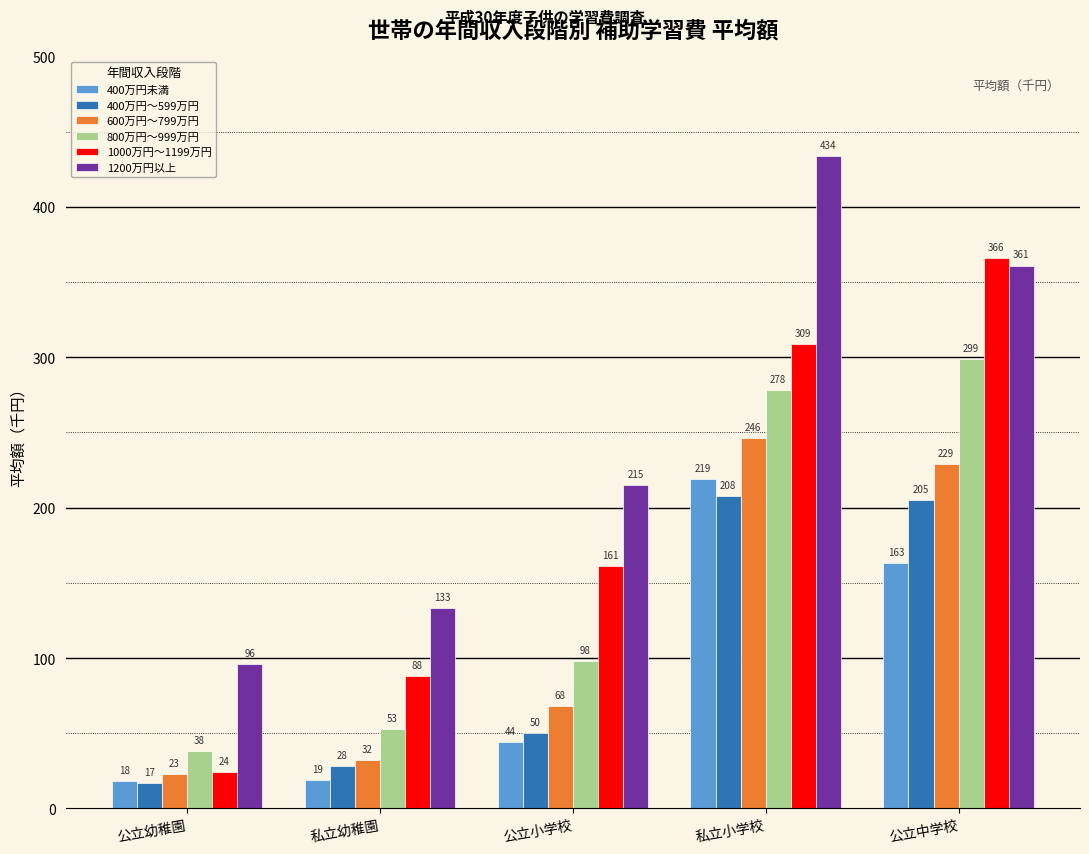

True or false: 800万円～999万円 has a value of 278 at 私立小学校.

True